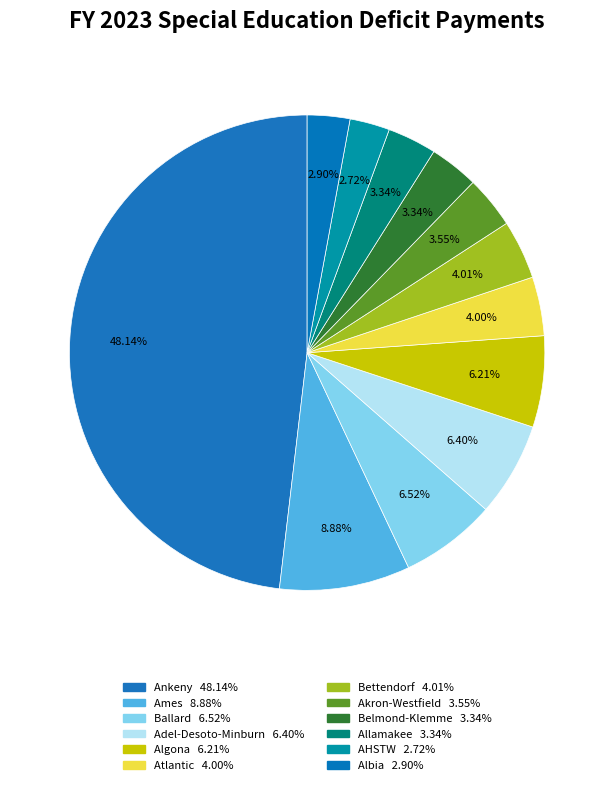

How many slices are in this pie chart?

12